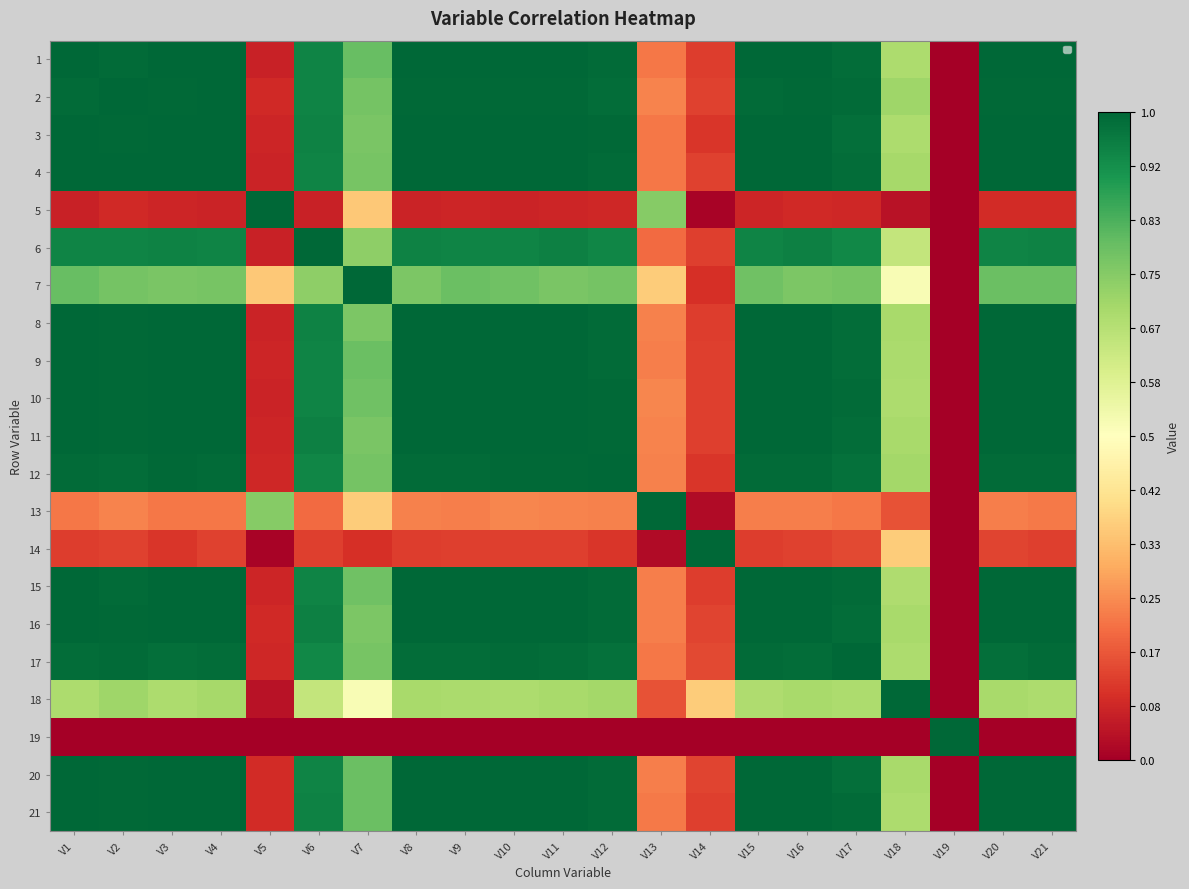

What is the maximum value shown in the chart?

1.0